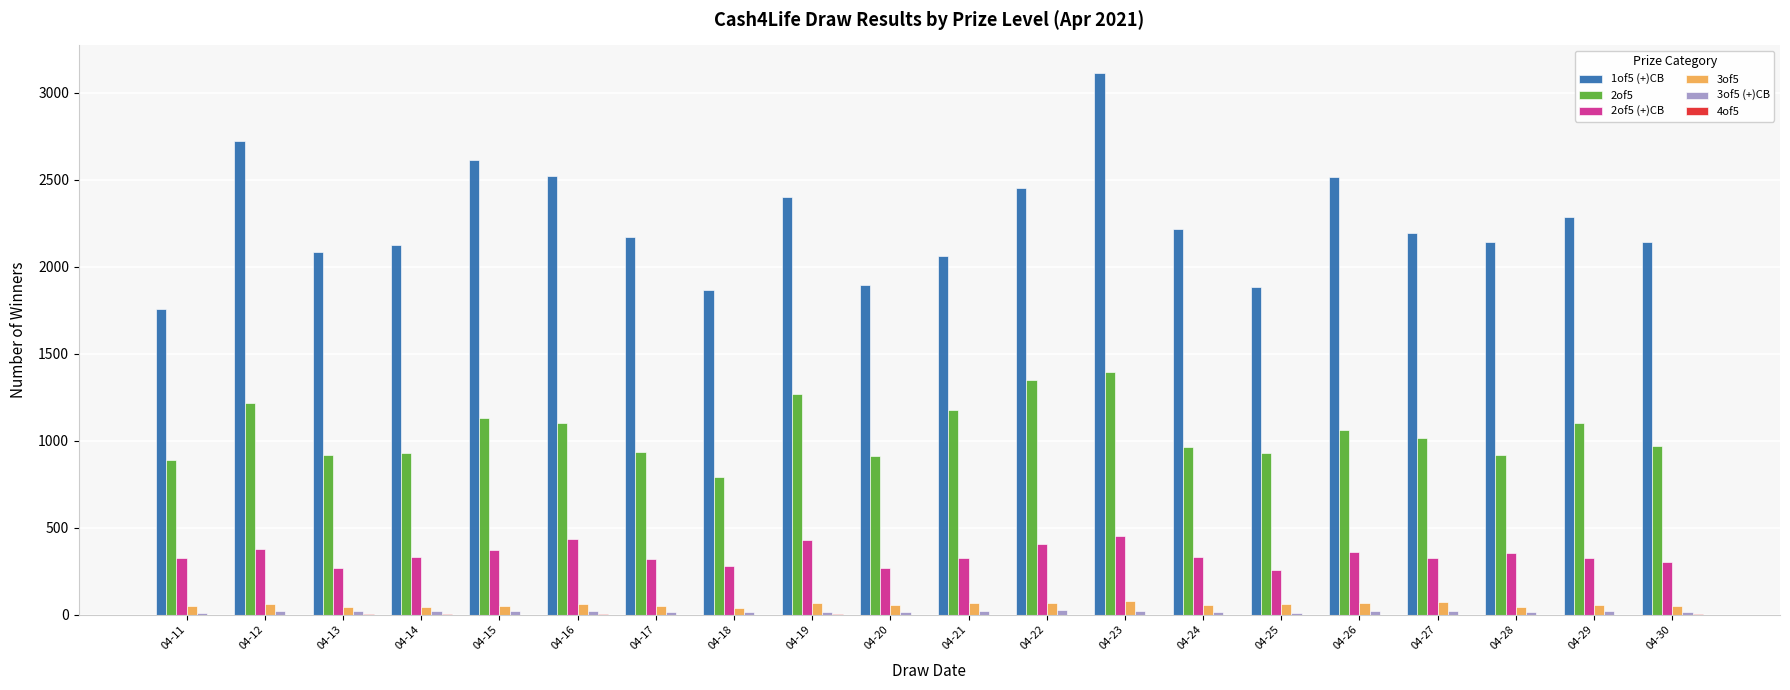

Count the number of categories in the chart.

20